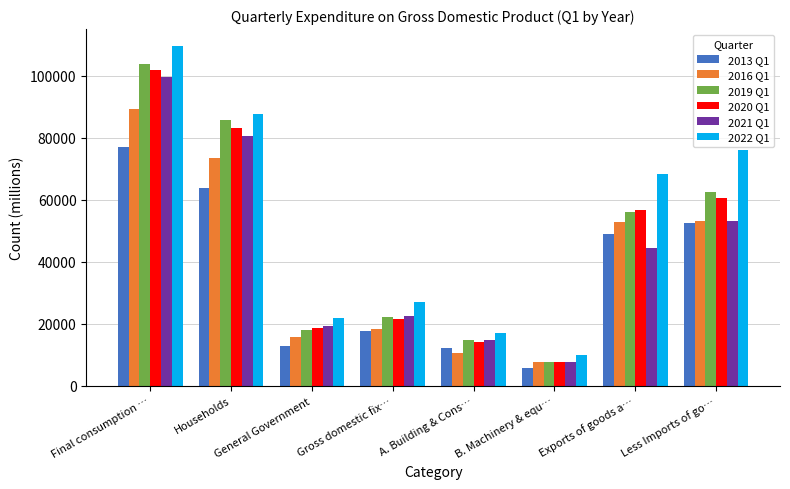

What is the lowest value of the 2016 Q1 series?

7734